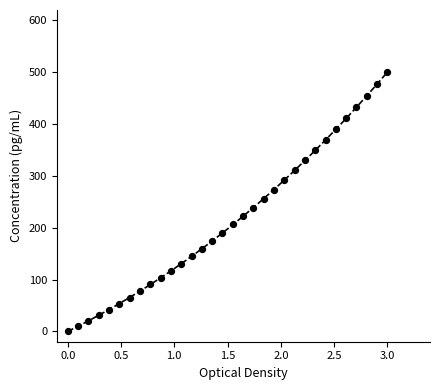

What is the range of Y values (max minus min)?

500.0